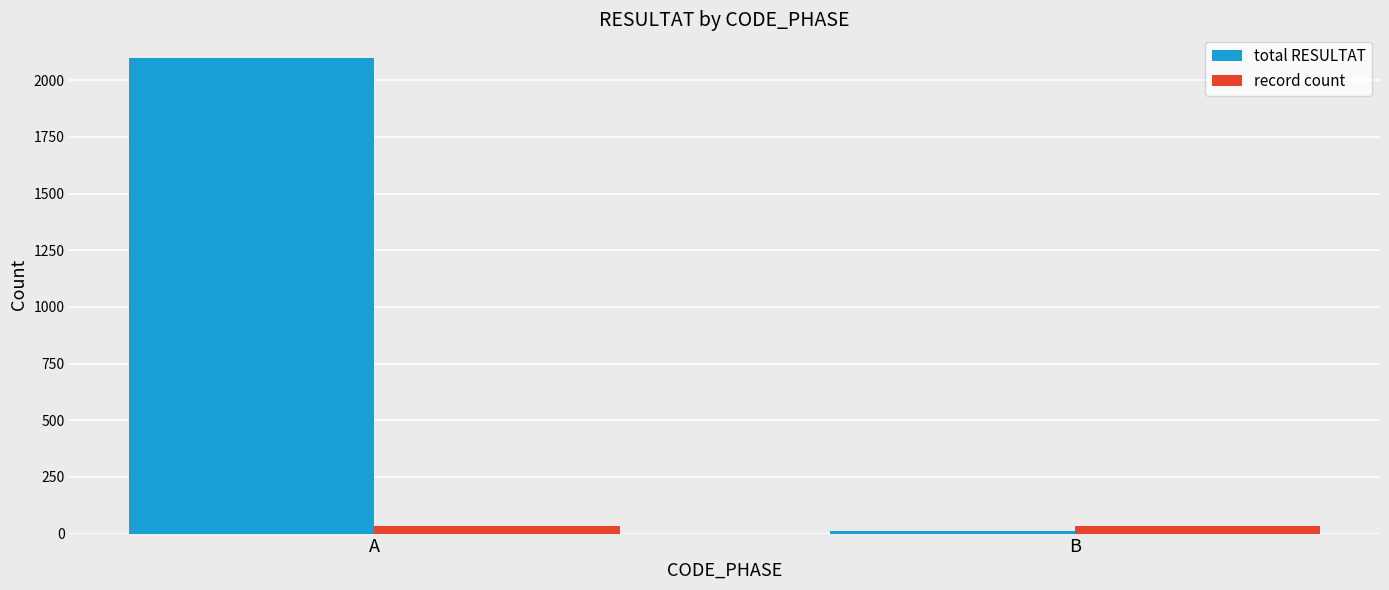

At how many categories does at least one series exceed 21?

2